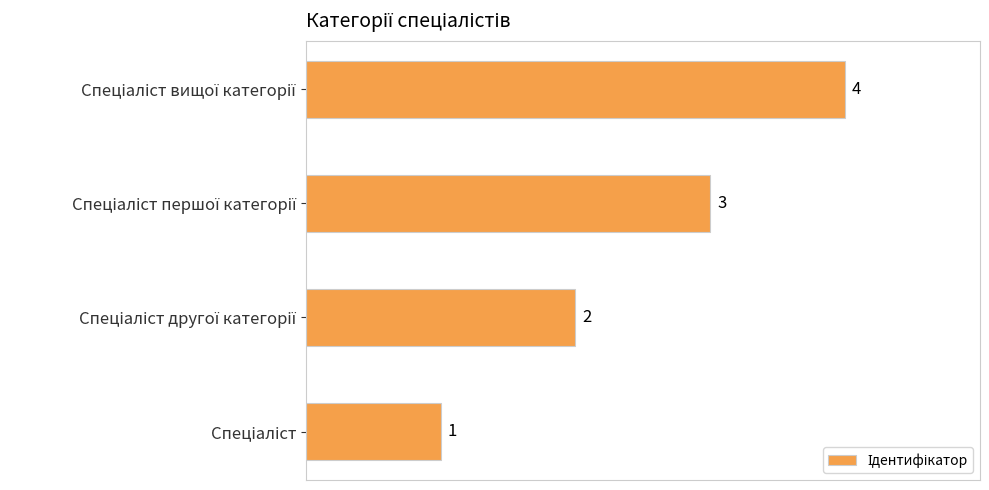

What is the maximum value shown in the chart?

4